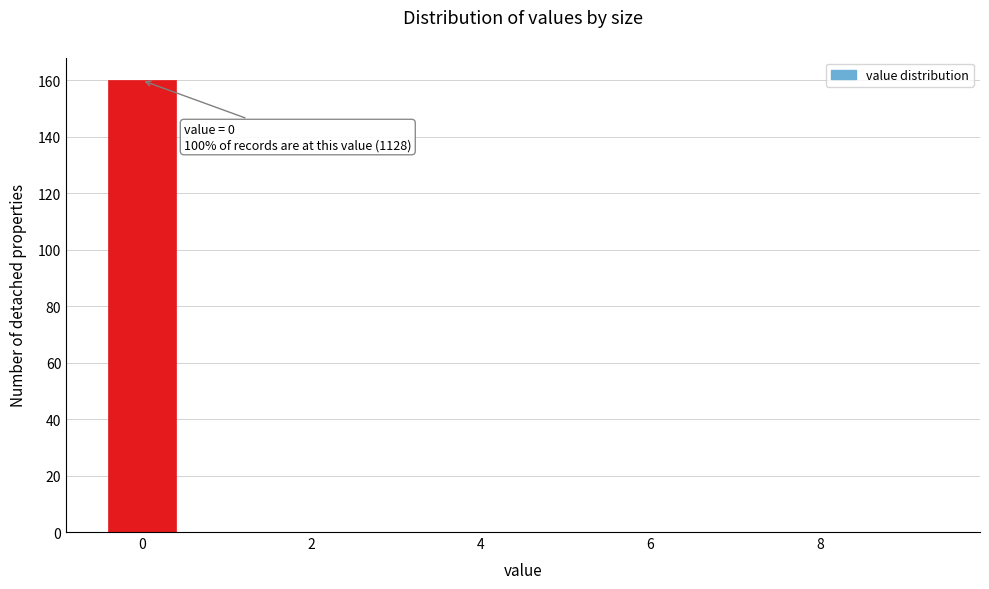

Over which range of the x-axis is the bar tallest?

-0.5 to 0.5